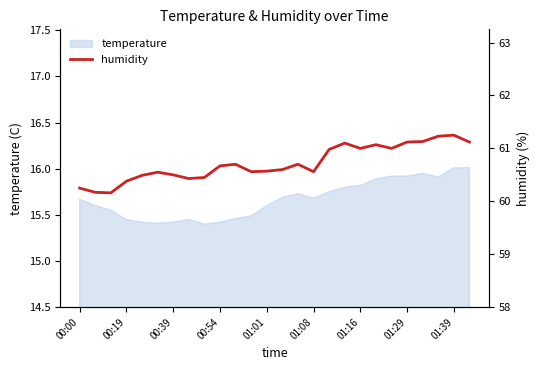

The temperature series shows 15.4 at 00:39. True or false?

True